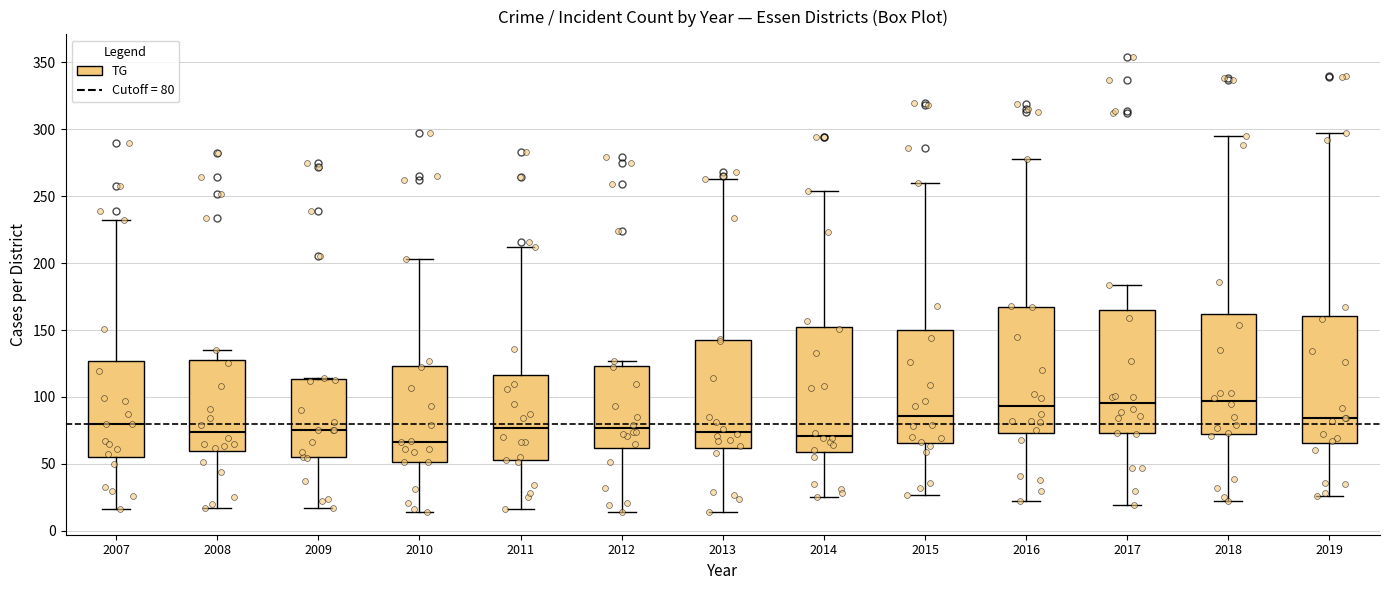

Reading left to right, read every box against the y-axis: the position of its median line, the range the box covers, and the ends of its whiskers. The values are not printed on the chart, so give them approximately, as read against the axis.

2007: median 80, box 55 to 125, whiskers 15 to 230
2008: median 75, box 60 to 130, whiskers 15 to 135
2009: median 75, box 55 to 115, whiskers 15 to 115
2010: median 65, box 50 to 125, whiskers 15 to 205
2011: median 75, box 55 to 115, whiskers 15 to 210
2012: median 75, box 60 to 125, whiskers 15 to 125 (just above the box's upper edge)
2013: median 75, box 60 to 140, whiskers 15 to 265
2014: median 70, box 60 to 155, whiskers 25 to 255
2015: median 85, box 65 to 150, whiskers 25 to 260
2016: median 95, box 75 to 165, whiskers 20 to 280
2017: median 95, box 75 to 165, whiskers 20 to 185
2018: median 95, box 75 to 160, whiskers 20 to 295
2019: median 85, box 65 to 160, whiskers 25 to 295